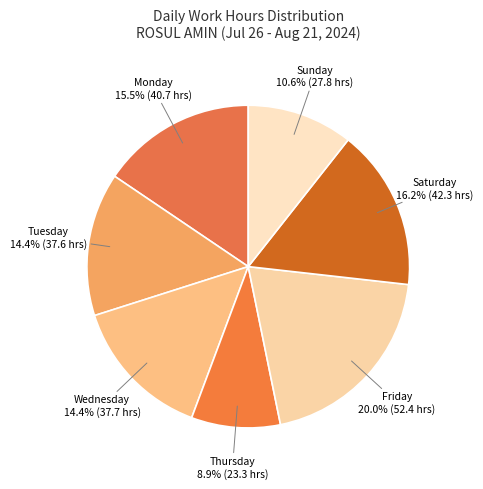

How many segments does this pie chart have?

7